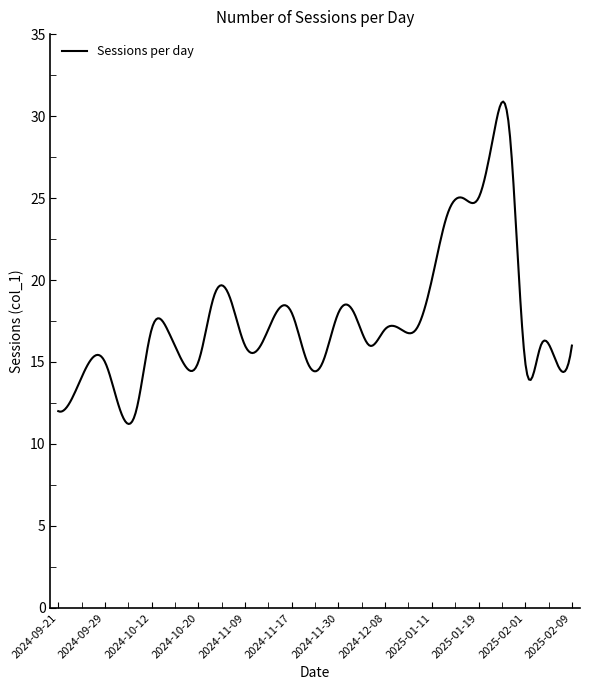

What is the difference between the maximum and minimum values?

19.7